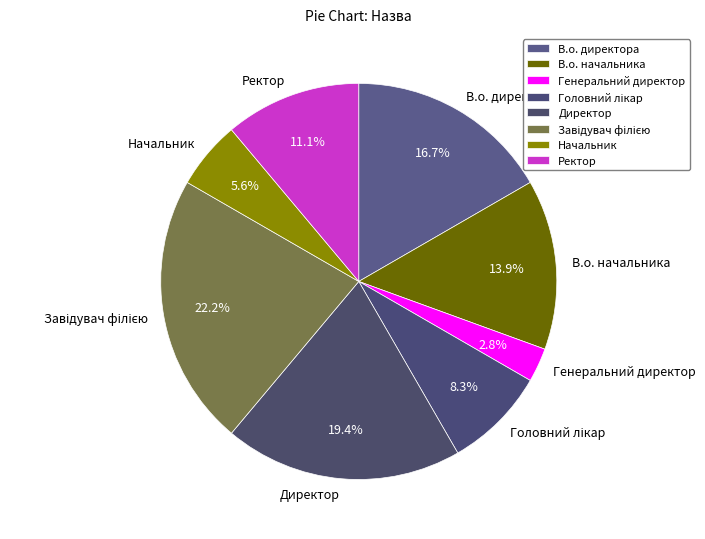

Which slice is the smallest?

Генеральний директор